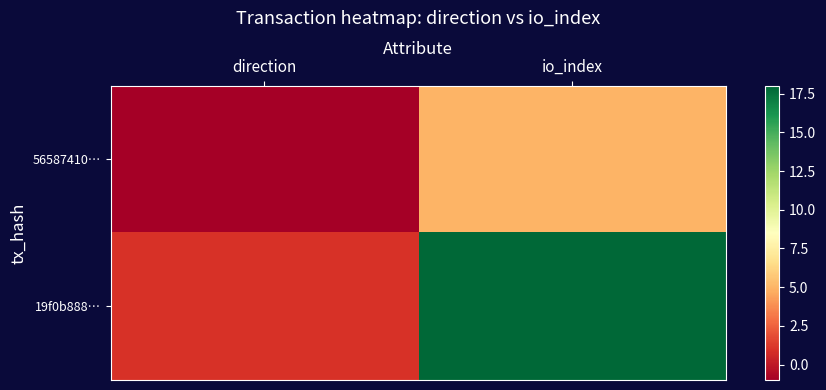

Reading right to left, transcribe all the data shown in this chart.

56587410…: io_index=5	direction=-1
19f0b888…: io_index=18	direction=1